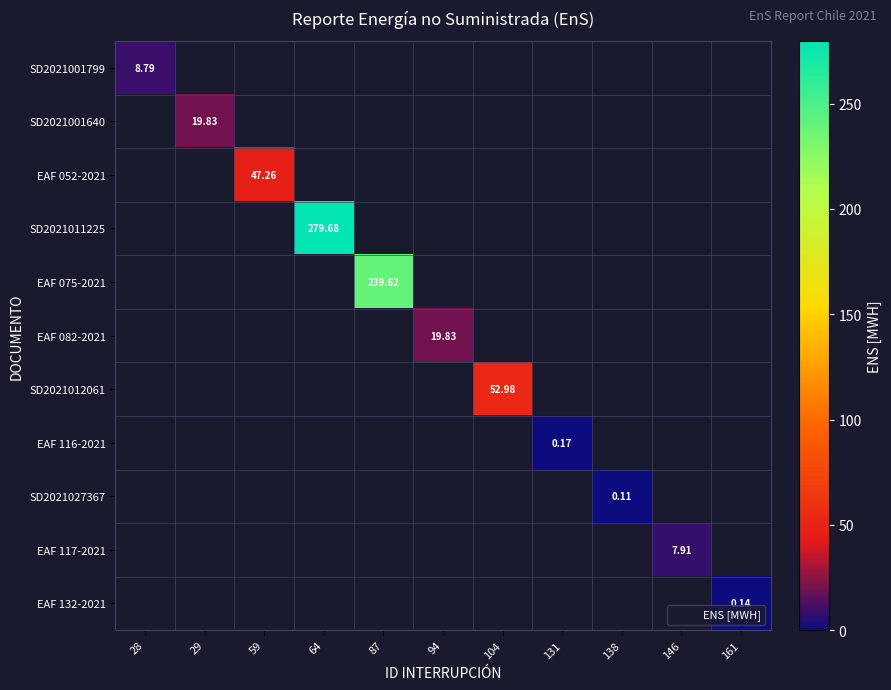

At how many categories does at least one series exceed 20?

4